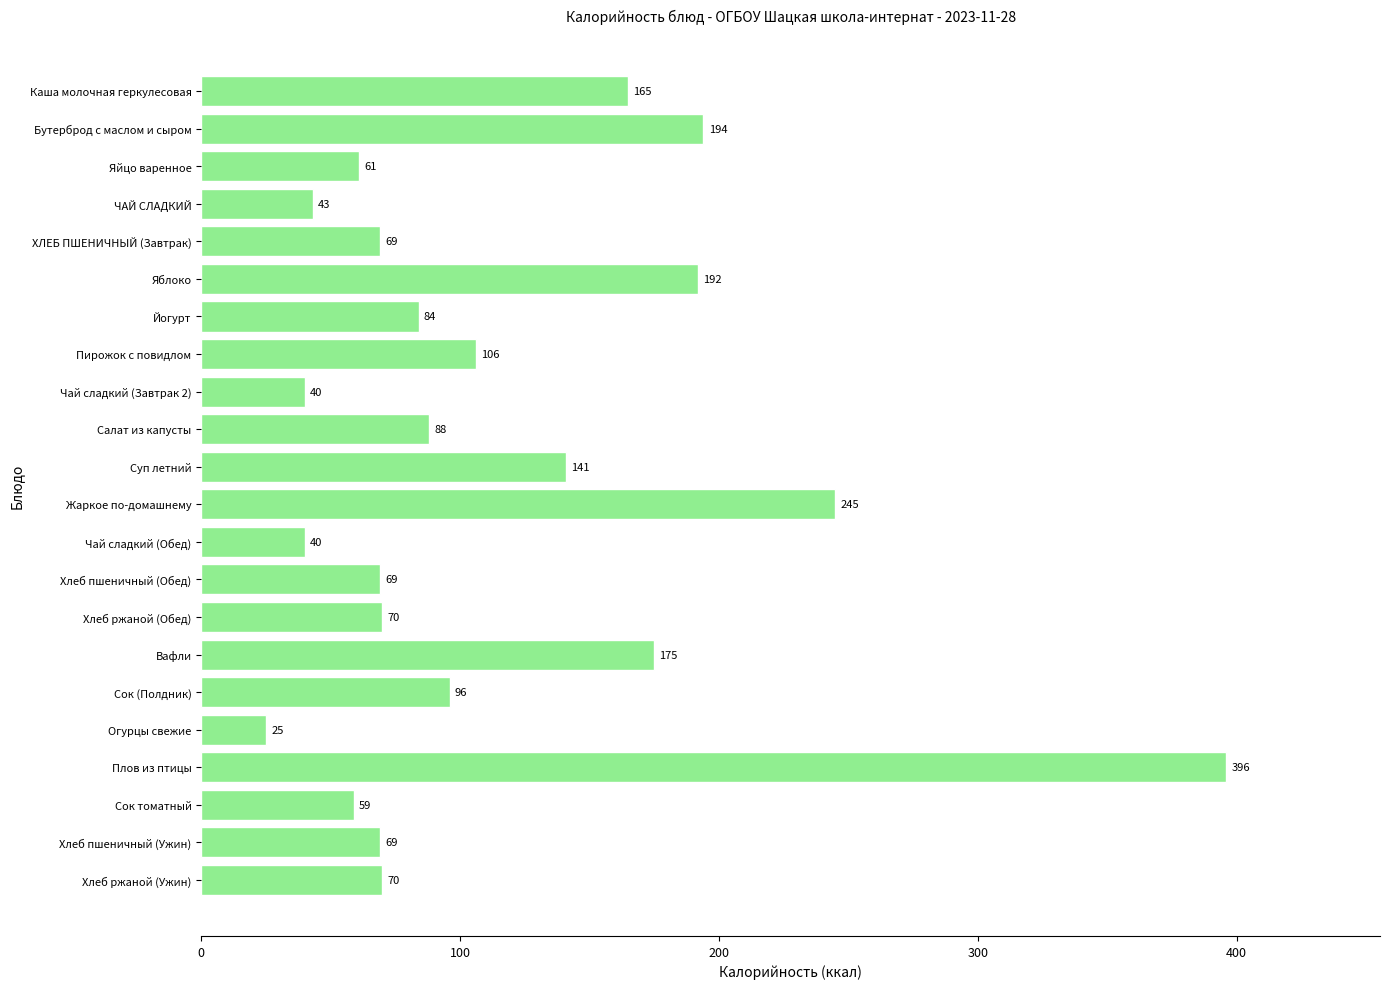

Where is the data nearest to the value 210?

Бутерброд с маслом и сыром